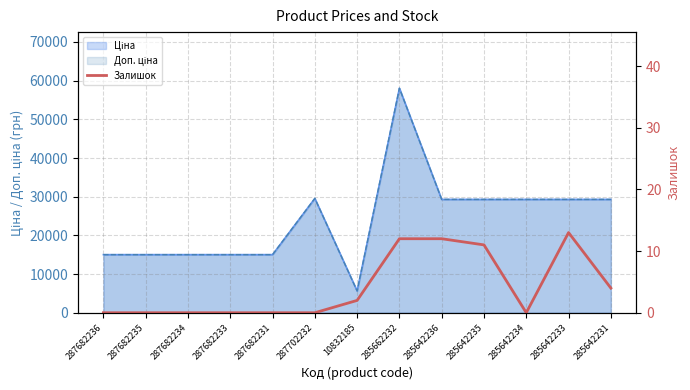

True or false: the data has more than 2 interior local peaks.

False